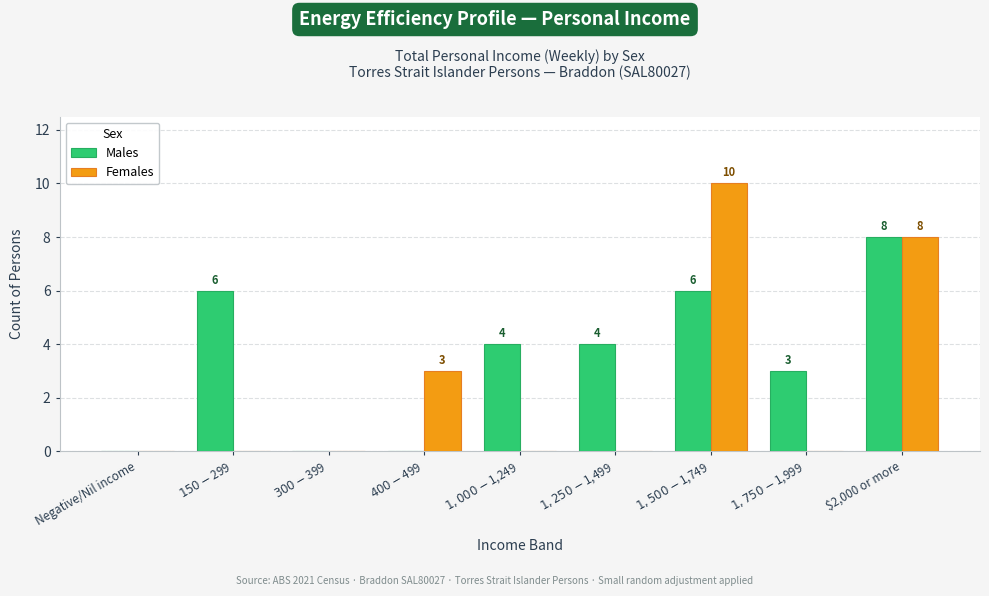

Count the Males values in the range 0 to 6.

8